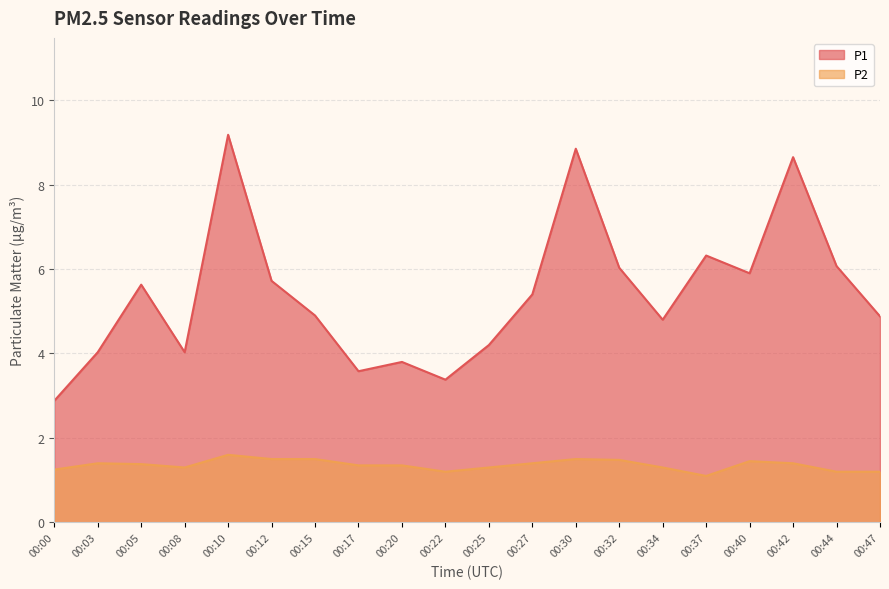

Reading left to right, extract all data points from this chart.

P1: 2.9	4.0	5.6	4.0	9.2	5.7	4.9	3.6	3.8	3.4	4.2	5.4	8.8	6.0	4.8	6.3	5.9	8.7	6.1	4.9
P2: 1.2	1.4	1.4	1.3	1.6	1.5	1.5	1.4	1.4	1.2	1.3	1.4	1.5	1.5	1.3	1.1	1.4	1.4	1.2	1.2